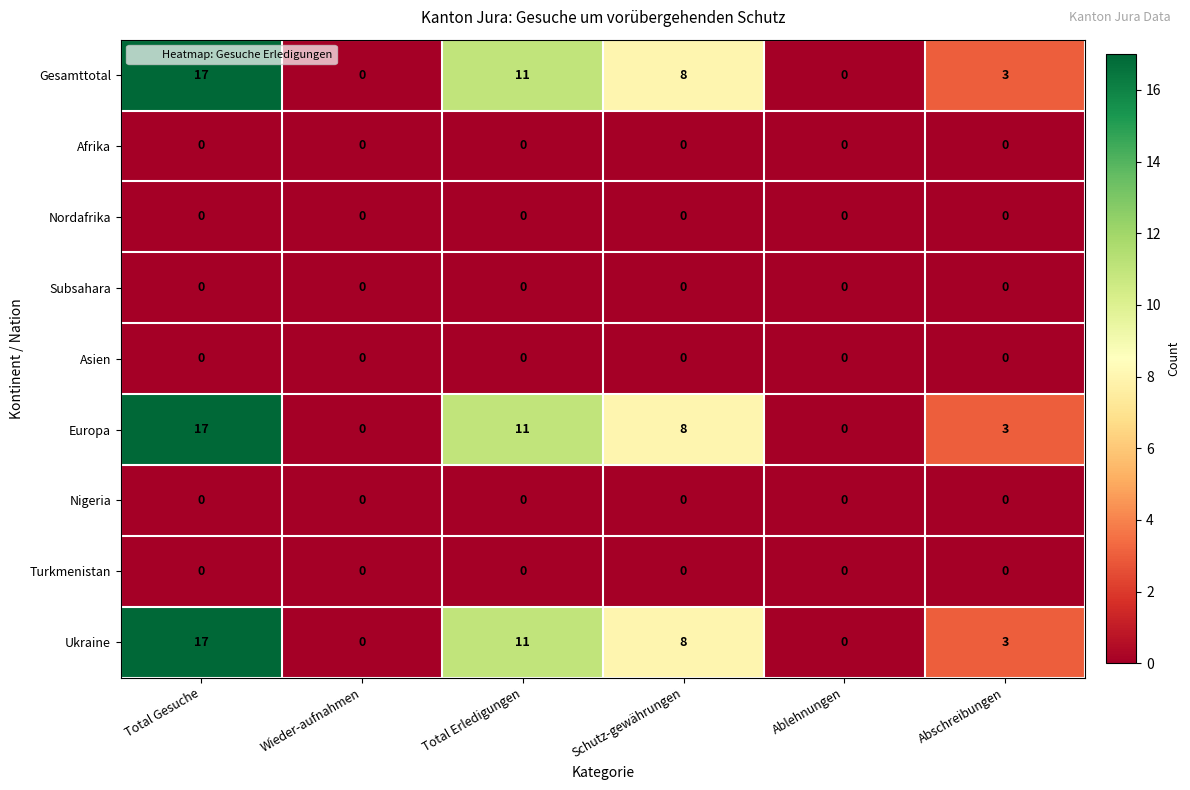

What is the total value across all series at Total Erledigungen?

33